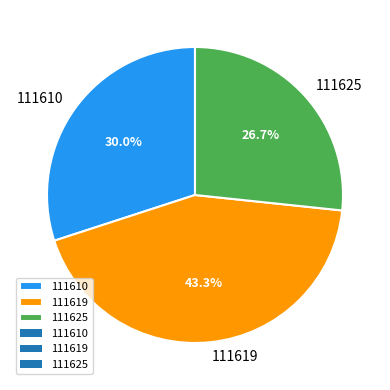

How many segments does this pie chart have?

3